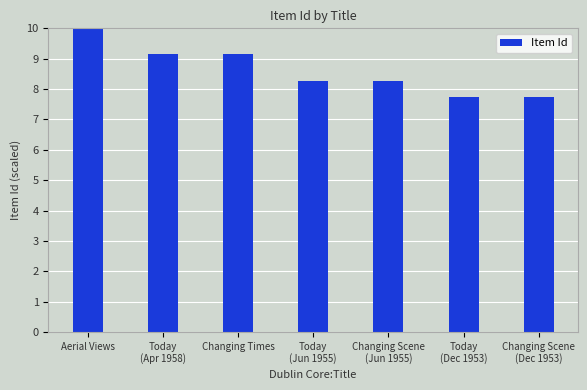

True or false: the data shows 2.4 at Today
(Dec 1953).

False